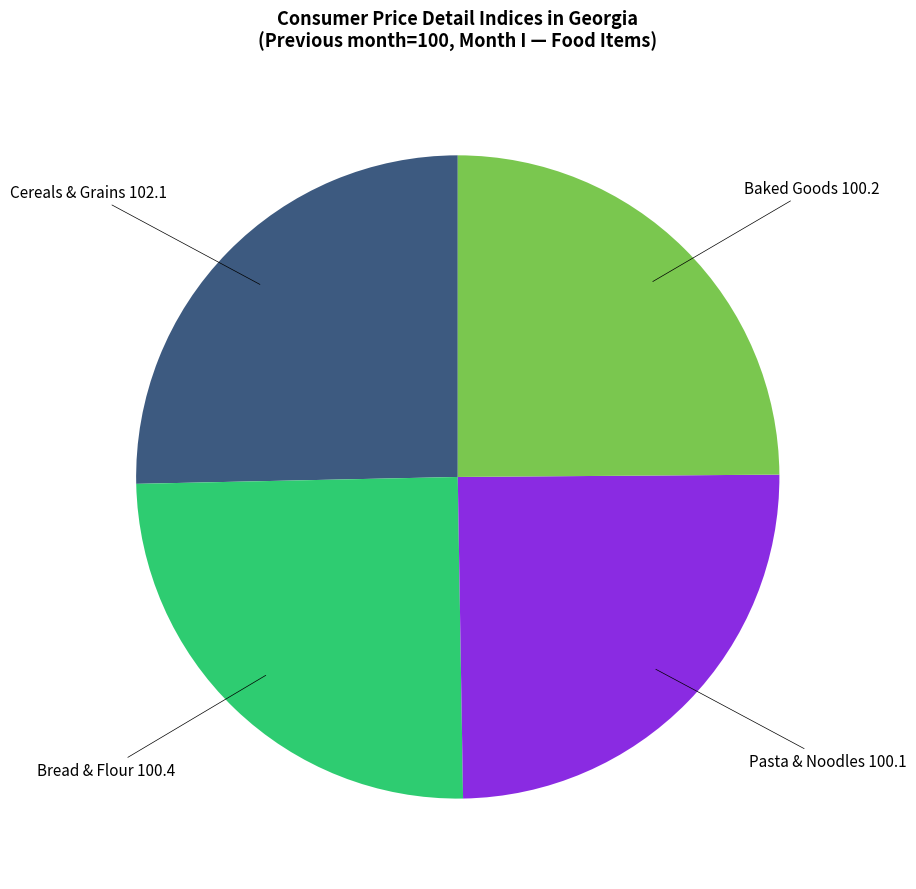

Is there any slice that represents more than half of the pie?

No